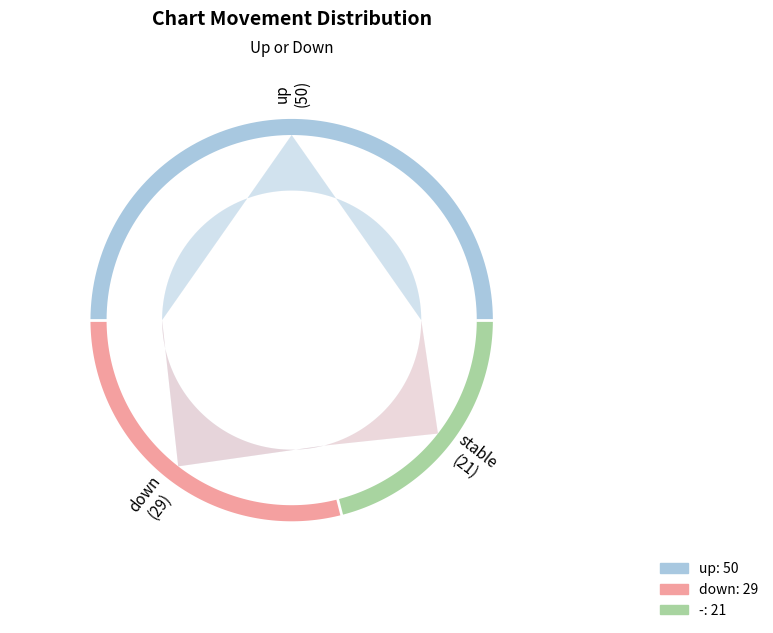

Does - account for over 50% of the chart?

No